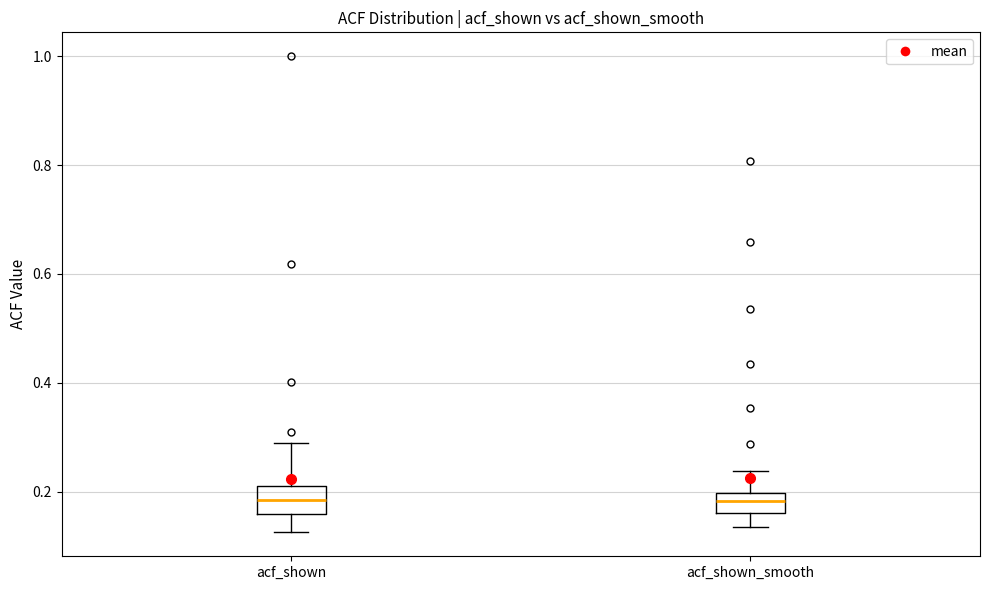

Reading left to right, read every box against the y-axis: the position of its median line, the range the box covers, and the ends of its whiskers. The values are not printed on the chart, so give them approximately, as read against the axis.

acf_shown: median 0.18, box 0.16 to 0.22, whiskers 0.12 to 0.28
acf_shown_smooth: median 0.18, box 0.16 to 0.20, whiskers 0.14 to 0.24